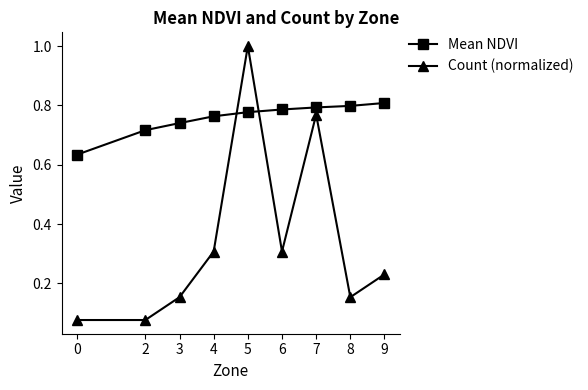

Which category has the highest value in the Count (normalized) series?

5